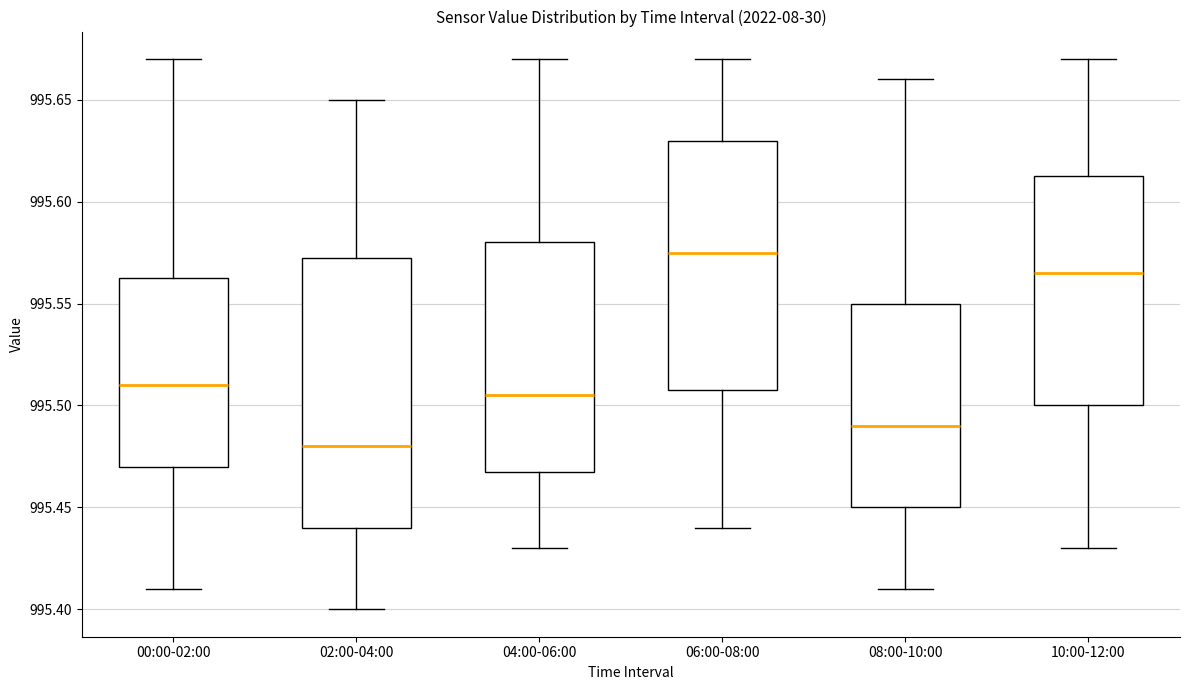

Which box has the lowest median line?

02:00-04:00